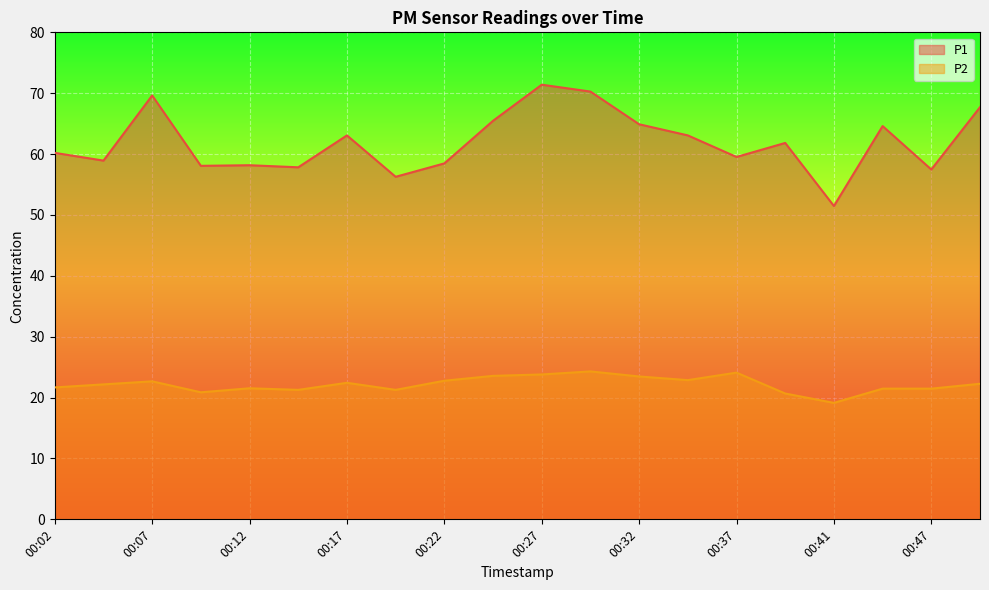

What is the average value of the P1 series?

61.9